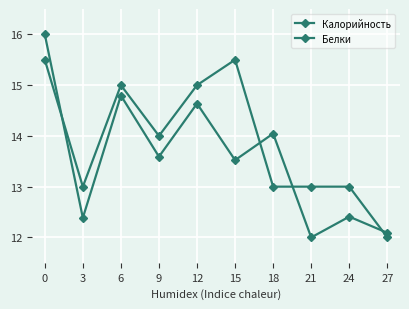

What is the value of the Калорийность point at the 7th from the left?

14.0